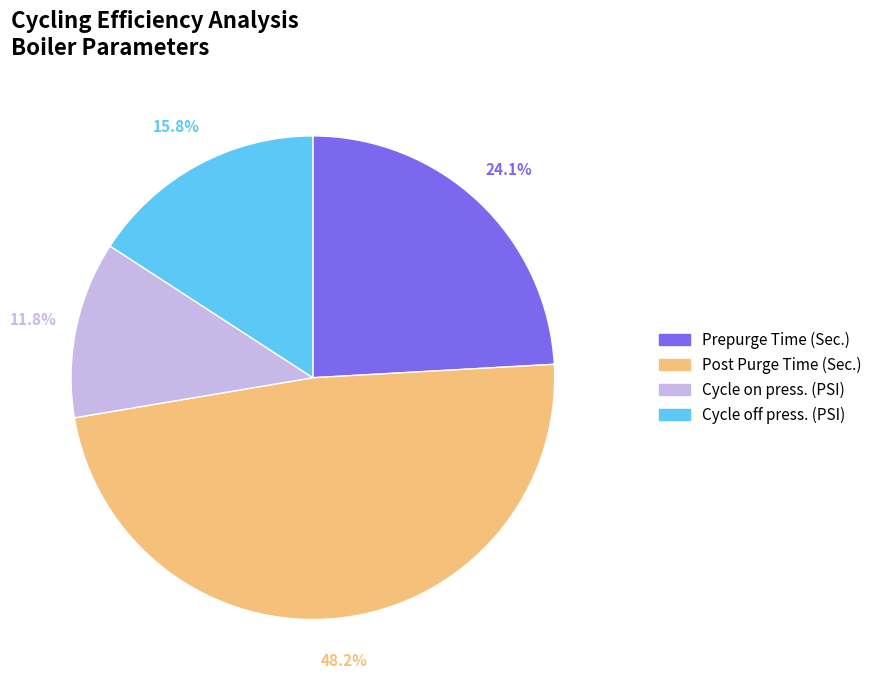

To the nearest percent, what is the difference between the largest and smallest slice percentages?

36%